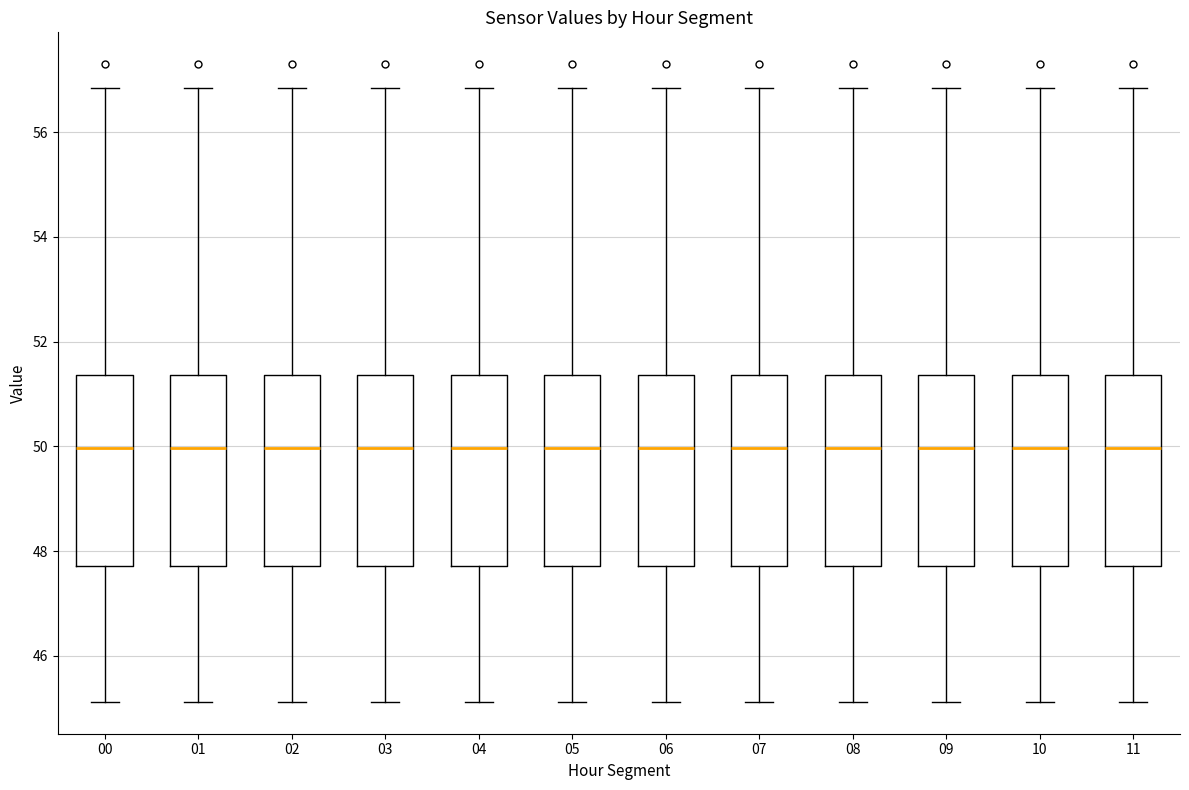

Reading left to right, read every box against the y-axis: the position of its median line, the range the box covers, and the ends of its whiskers. The values are not printed on the chart, so give them approximately, as read against the axis.

00: median 50.0, box 47.8 to 51.4, whiskers 45.2 to 56.8
01: median 50.0, box 47.8 to 51.4, whiskers 45.2 to 56.8
02: median 50.0, box 47.8 to 51.4, whiskers 45.2 to 56.8
03: median 50.0, box 47.8 to 51.4, whiskers 45.2 to 56.8
04: median 50.0, box 47.8 to 51.4, whiskers 45.2 to 56.8
05: median 50.0, box 47.8 to 51.4, whiskers 45.2 to 56.8
06: median 50.0, box 47.8 to 51.4, whiskers 45.2 to 56.8
07: median 50.0, box 47.8 to 51.4, whiskers 45.2 to 56.8
08: median 50.0, box 47.8 to 51.4, whiskers 45.2 to 56.8
09: median 50.0, box 47.8 to 51.4, whiskers 45.2 to 56.8
10: median 50.0, box 47.8 to 51.4, whiskers 45.2 to 56.8
11: median 50.0, box 47.8 to 51.4, whiskers 45.2 to 56.8